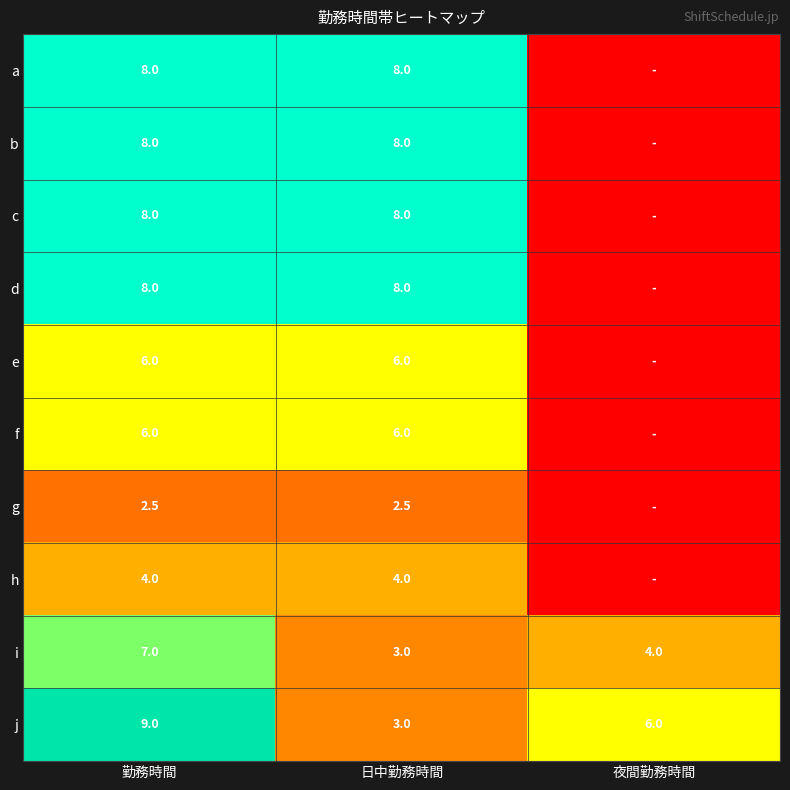

What is the total value across all series at 勤務時間?

66.5